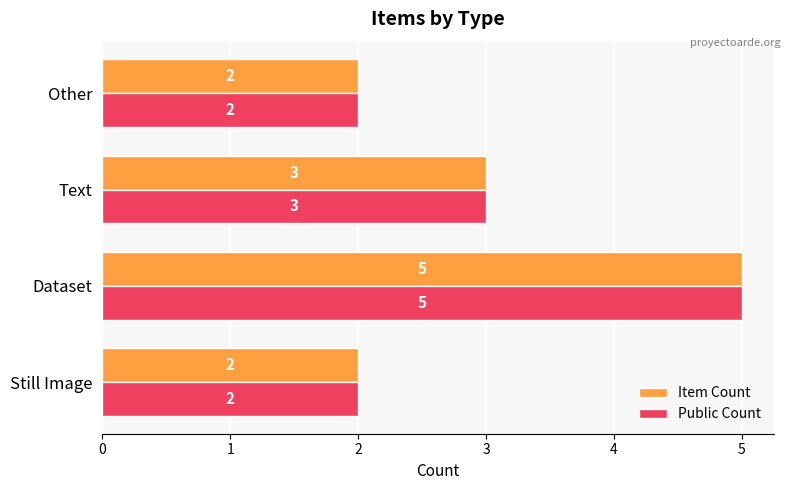

The value of Item Count at Text is 3. True or false?

True